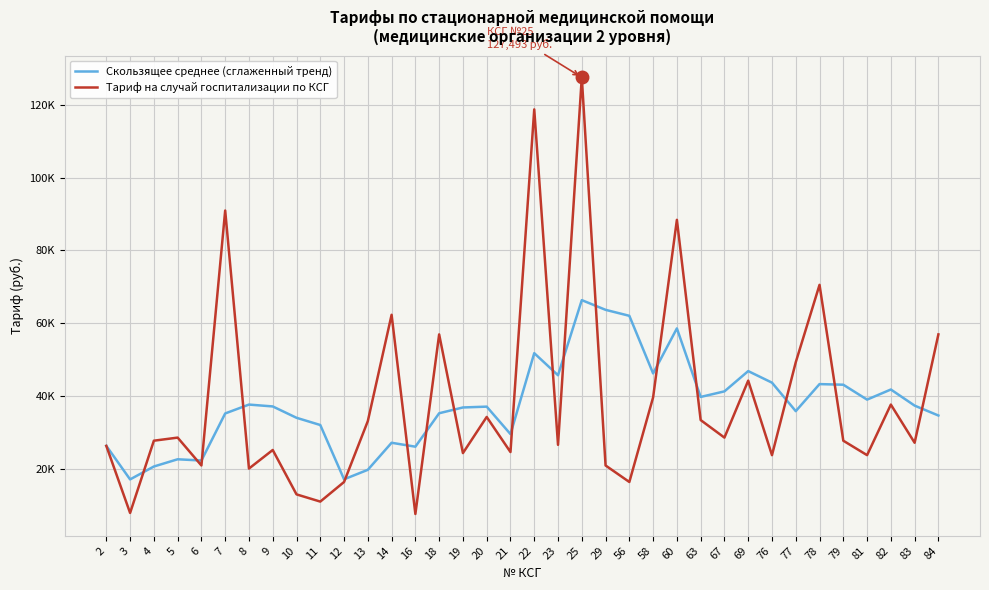

After their last crossing, which series has the higher values: Скользящее среднее (сглаженный тренд) or Тариф на случай госпитализации по КСГ?

Тариф на случай госпитализации по КСГ